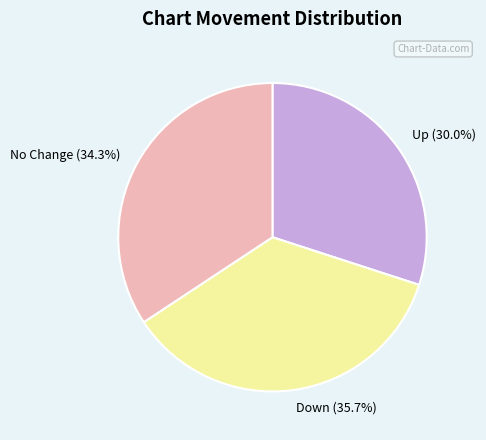

Which has a higher value, Down or Up?

Down